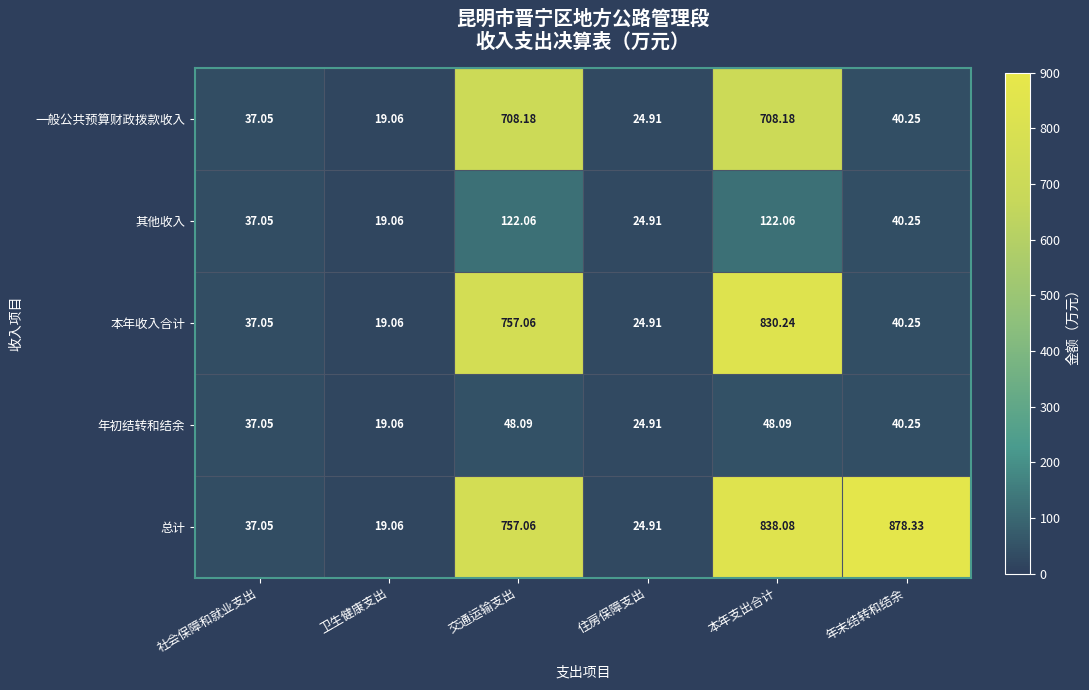

Rank the series by their maximum value, from highest to lowest.

总计, 本年收入合计, 一般公共预算财政拨款收入, 其他收入, 年初结转和结余